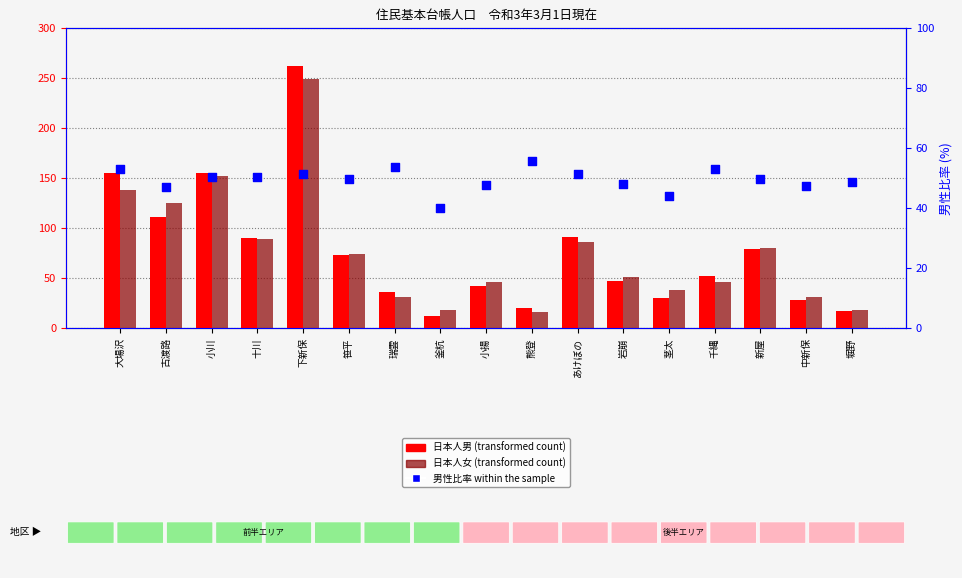

Which series reaches the maximum Y coordinate?

日本人男